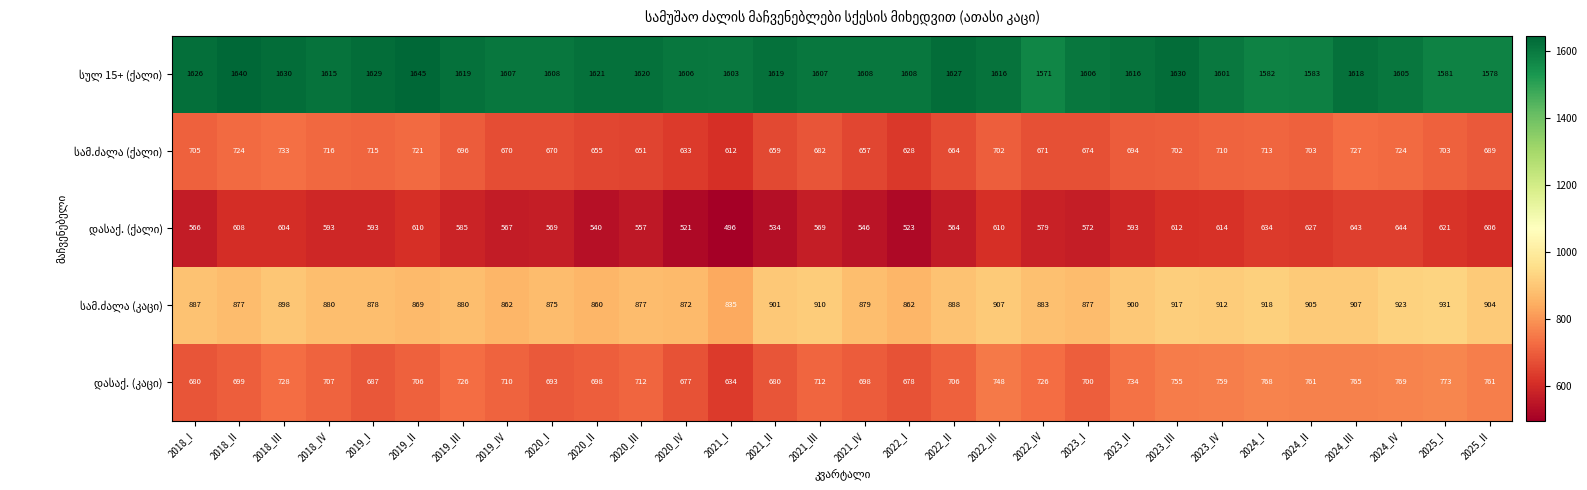

What is the difference between the highest and lowest values at 2020_IV?

1085